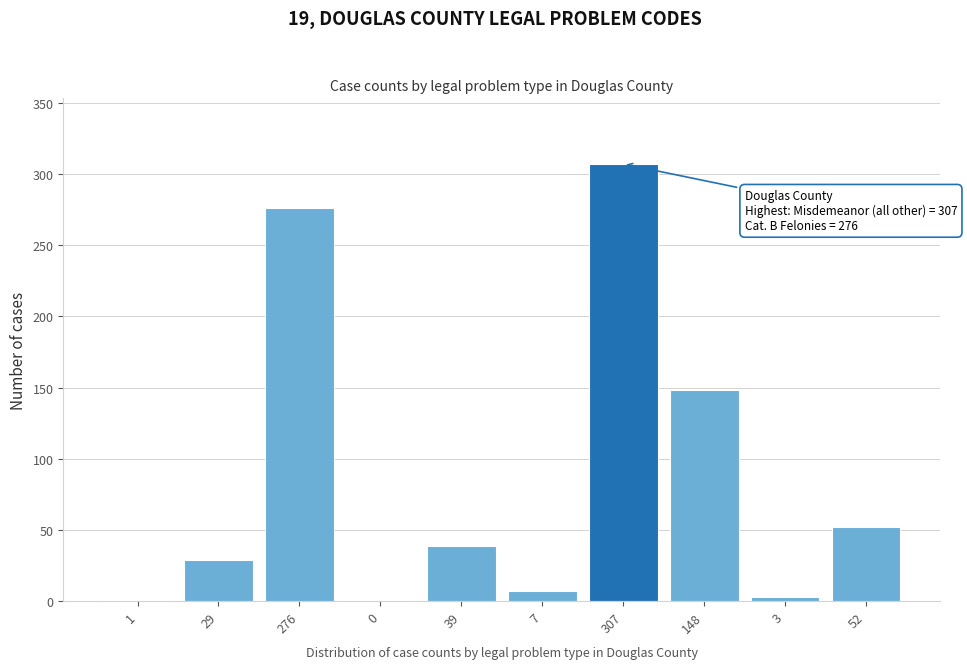

Which category has the highest value across all series?

307